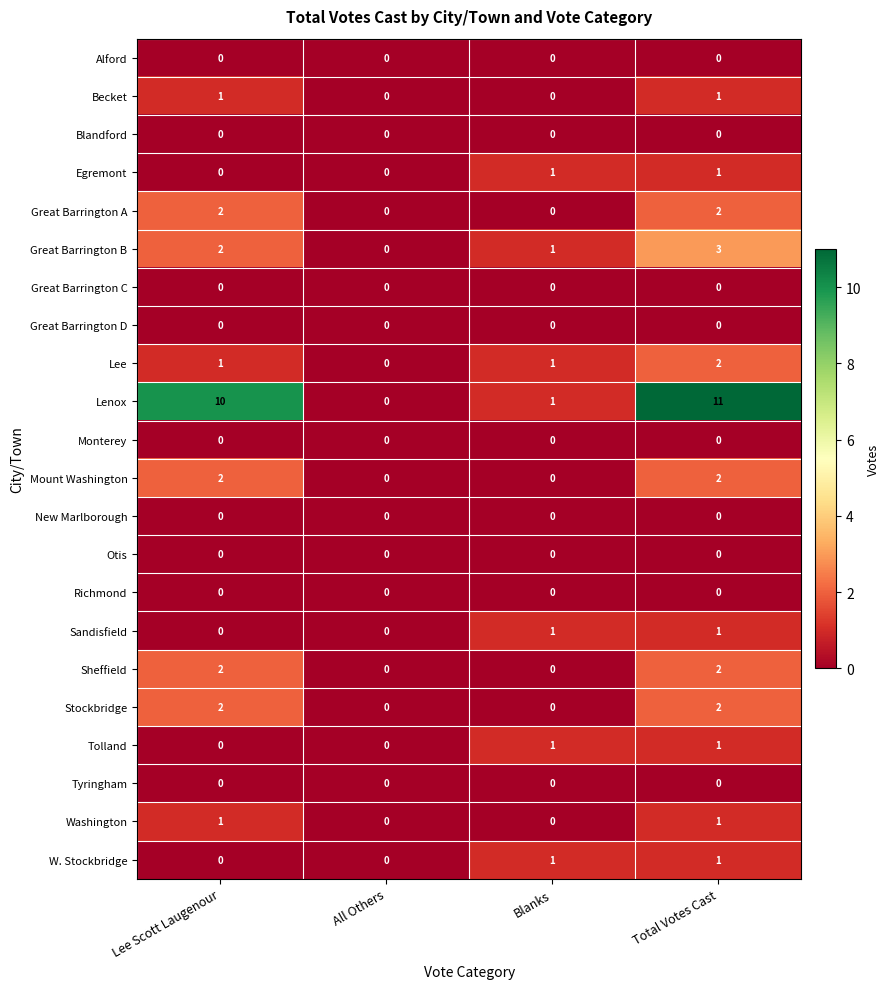

At which category does the chart reach its peak across all series?

Total Votes Cast